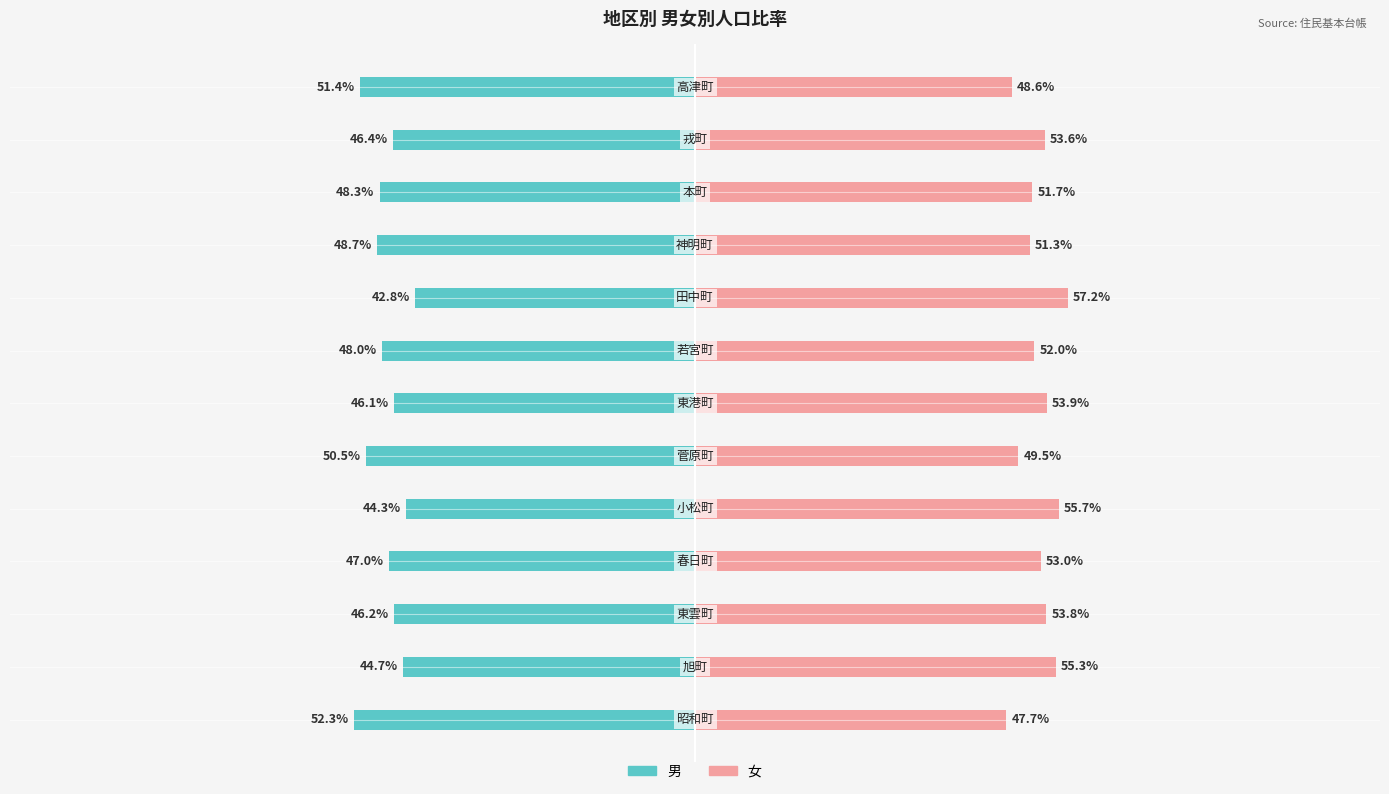

What is the difference between the second highest and second lowest values in the 男 series?

7.1